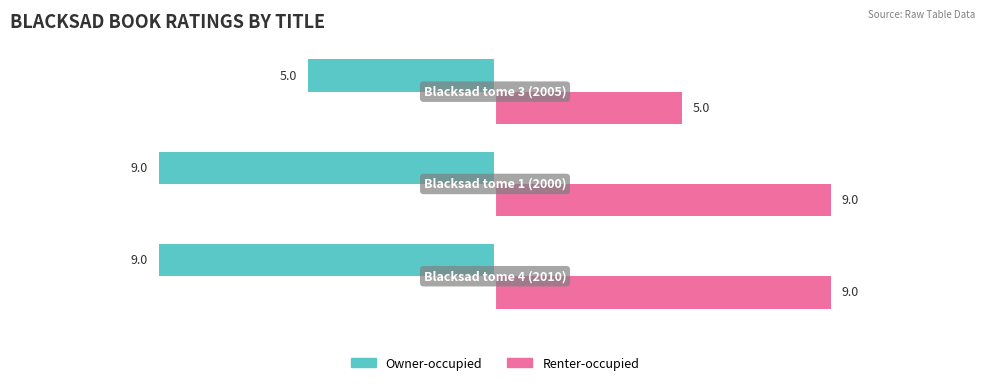

List the series in order of their peak value, lowest first.

Owner-occupied, Renter-occupied